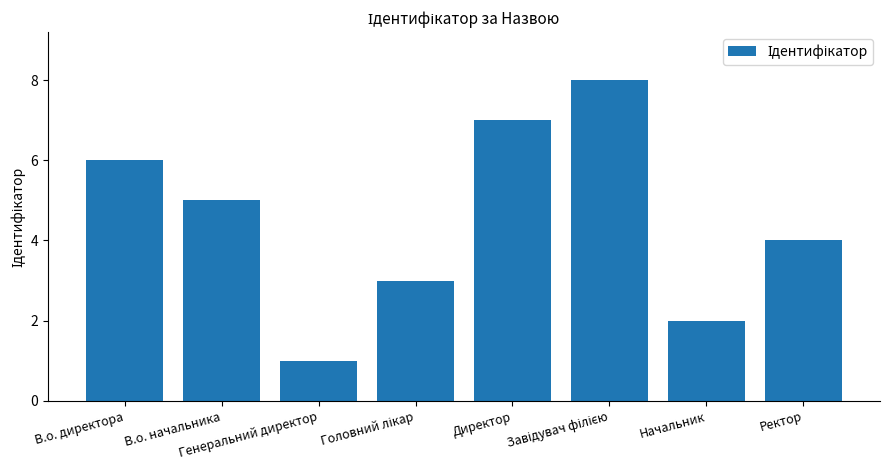

What is the difference between the second highest and minimum values?

6